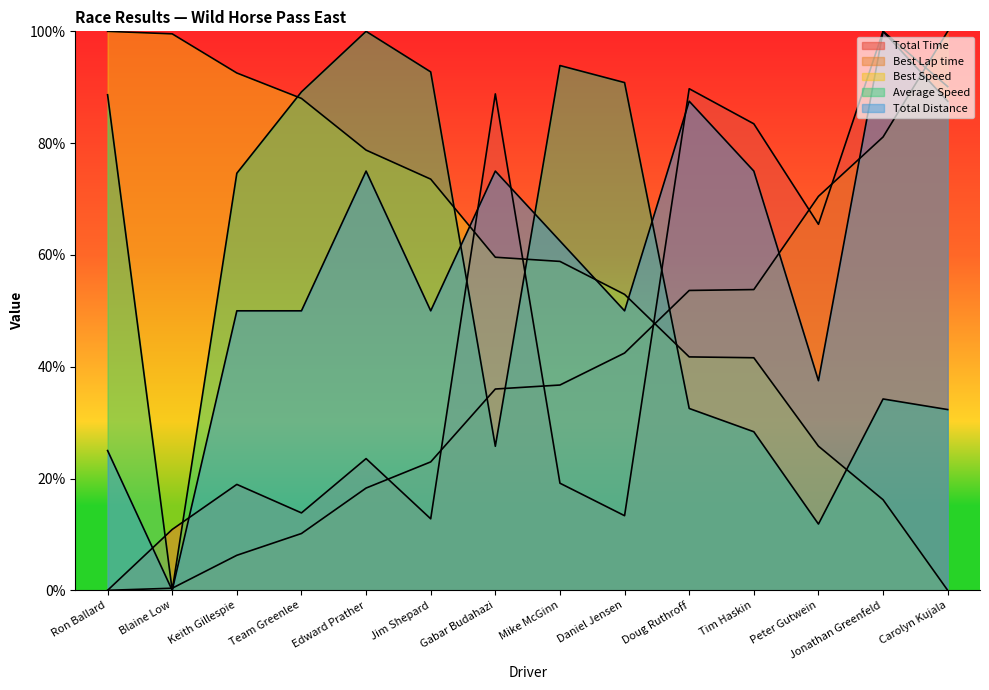

Reading right to left, extract all data points from this chart.

Total Time: 90.1	100.0	65.5	83.5	89.7	13.3	19.2	88.8	12.8	23.6	13.8	18.9	10.9	0.0
Best Lap time: 100.0	81.1	70.5	53.8	53.6	42.4	36.7	36.0	23.0	18.3	10.2	6.3	0.4	0.0
Best Speed: 0.0	16.2	25.8	41.6	41.8	52.9	58.8	59.6	73.6	78.8	88.0	92.5	99.5	100.0
Average Speed: 32.3	34.2	11.9	28.4	32.5	90.8	93.9	25.8	92.7	100.0	89.2	74.6	0.0	88.7
Total Distance: 87.5	100.0	37.5	75.0	87.5	50.0	62.5	75.0	50.0	75.0	50.0	50.0	0.0	25.0